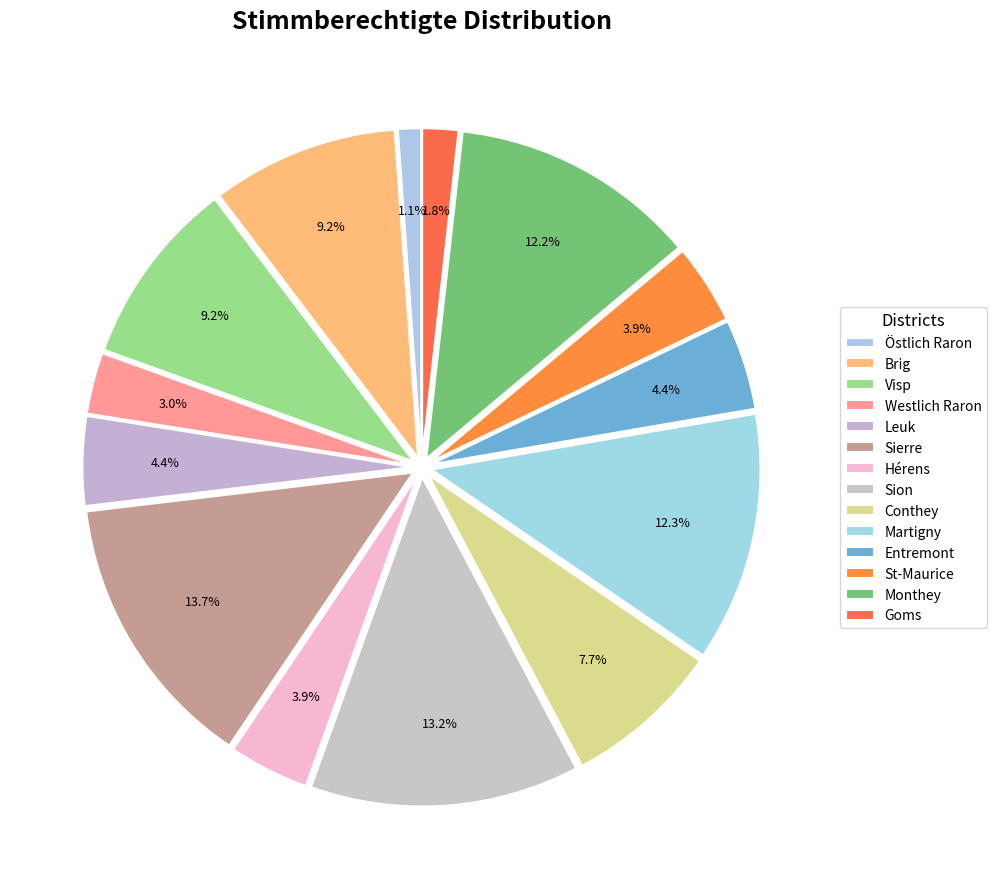

How many segments does this pie chart have?

14